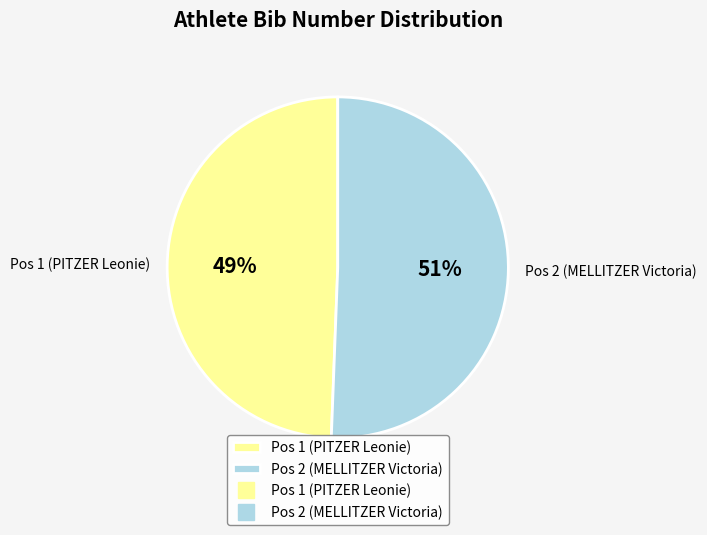

How many slices are in this pie chart?

2